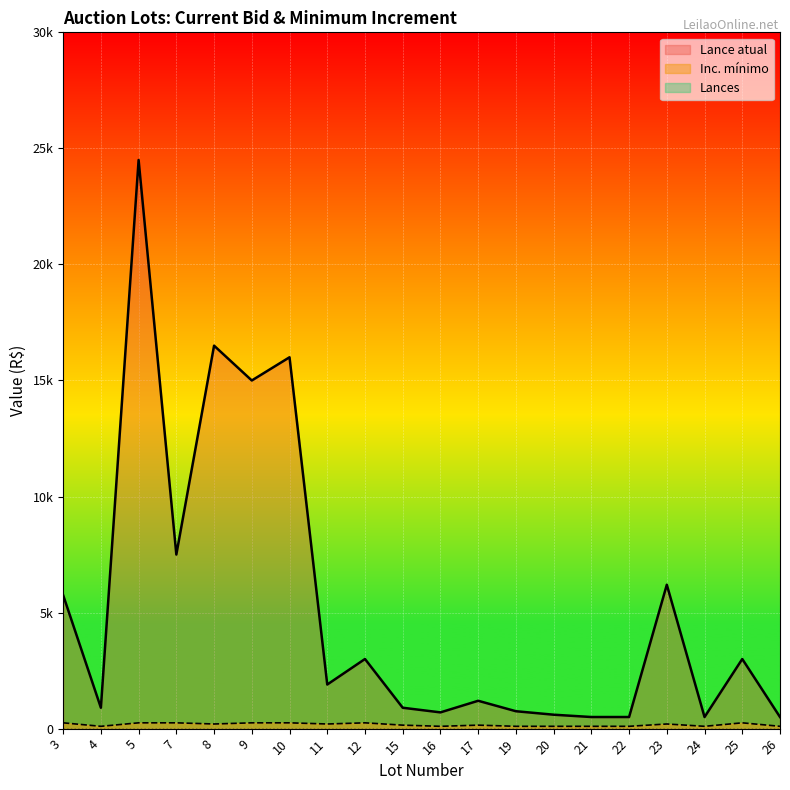

How many data points in Lance atual are above 1900?

9